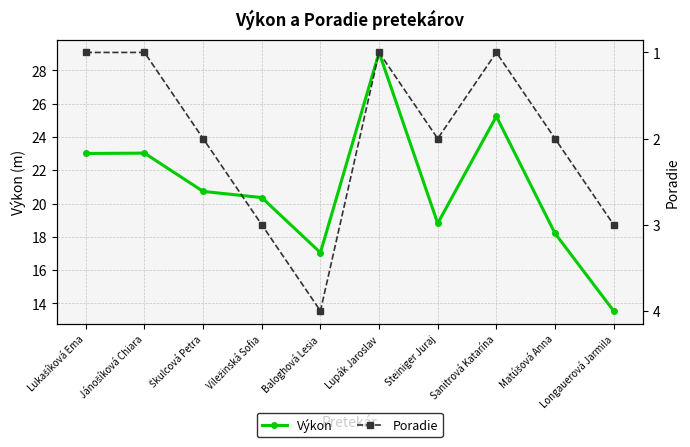

What is the value of the Výkon point at the 10th from the left?

13.6